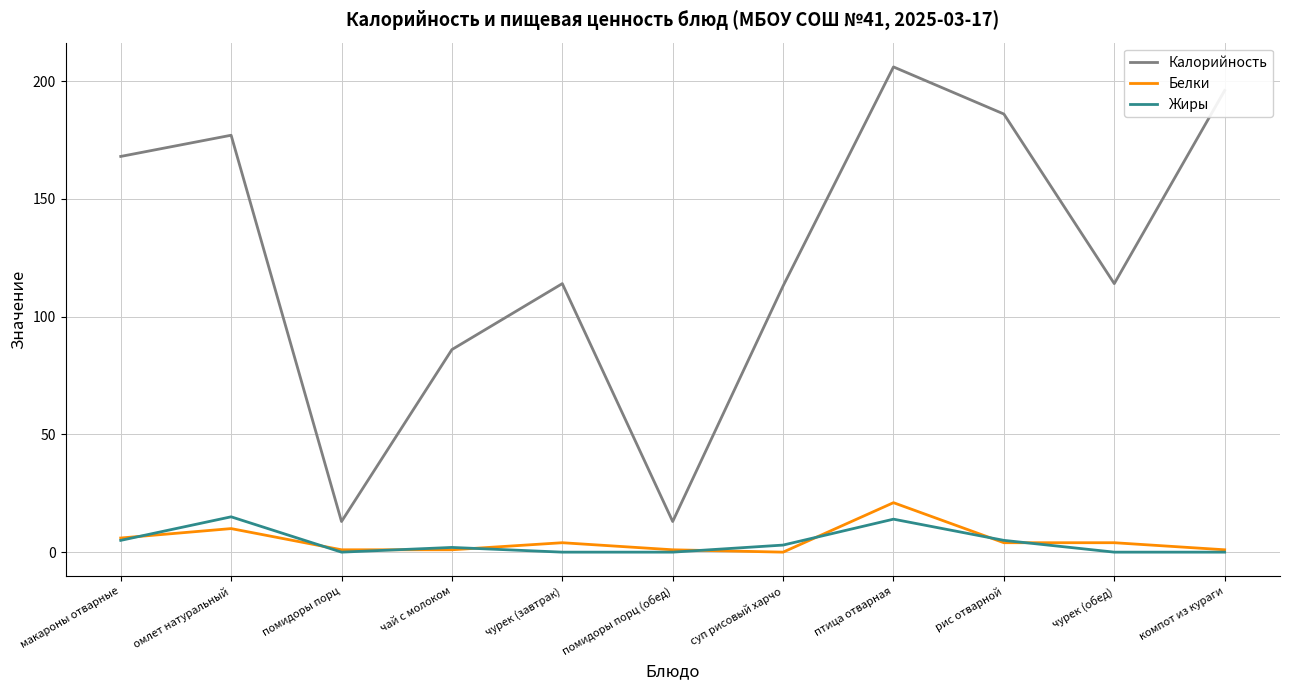

True or false: Белки and Калорийность cross at least once.

False